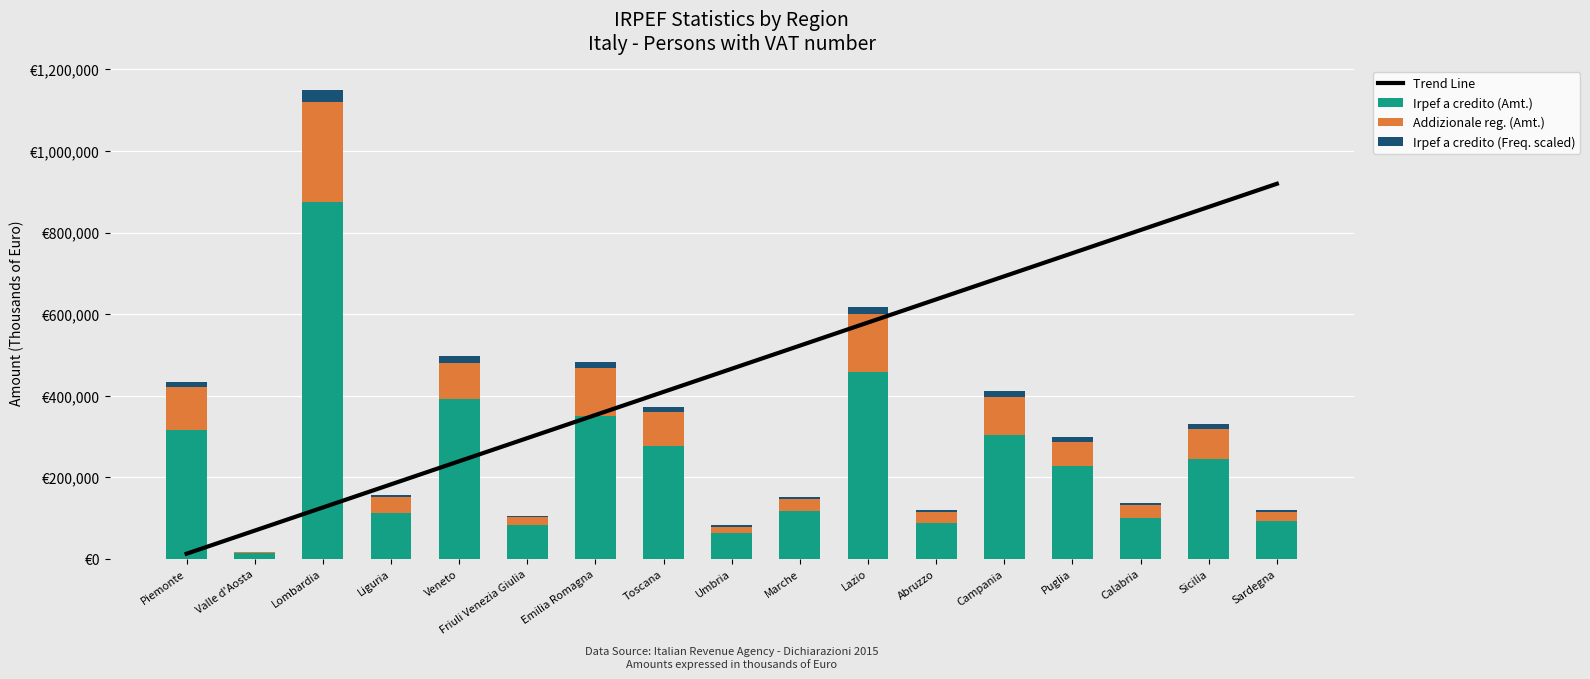

How many values in the Addizionale reg. (Amt.) series exceed 58789?

8